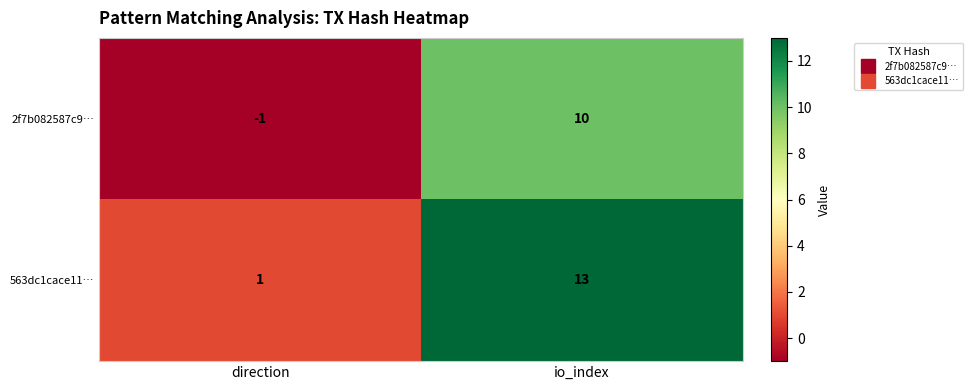

Reading right to left, extract all data points from this chart.

2f7b082587c9…: 10	-1
563dc1cace11…: 13	1